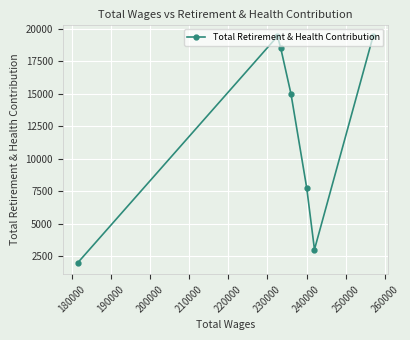

What is the difference between the second highest and minimum values?

17465.8